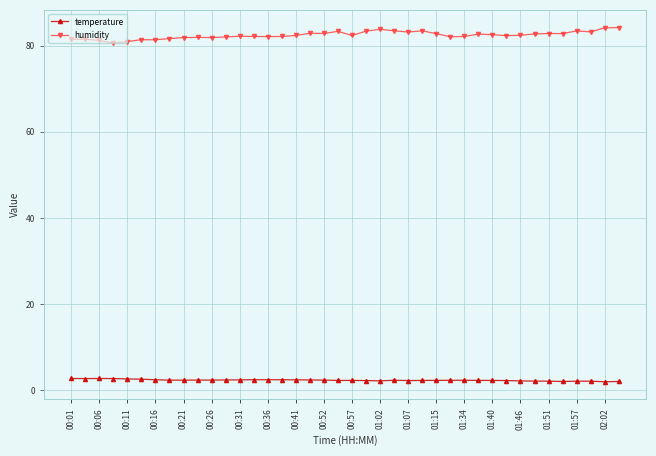

What is the value of the temperature point at the 19th from the left?

2.4